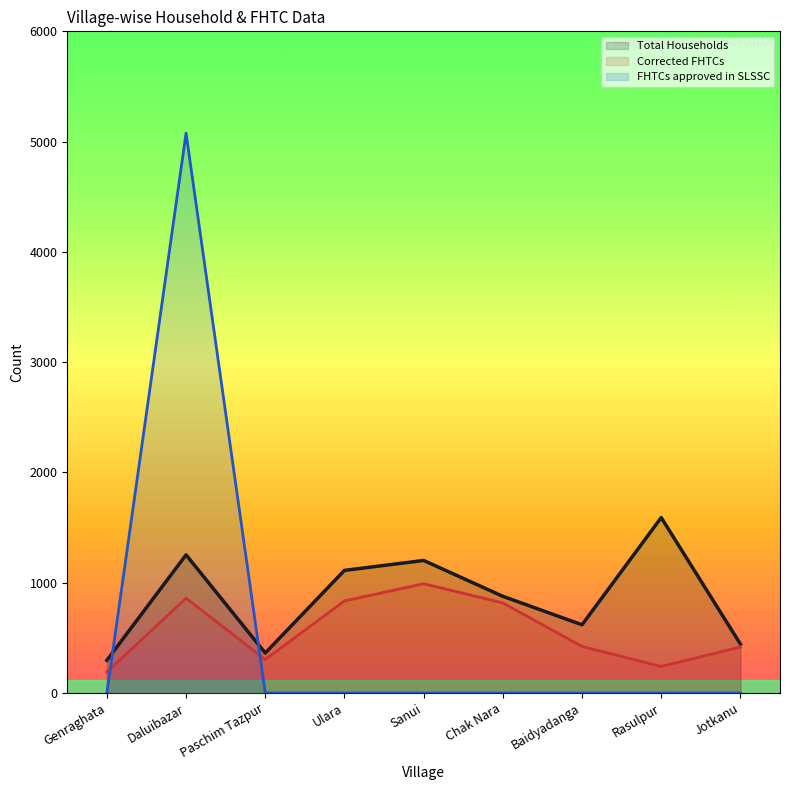

What is the label of the 7th point from the left?

Baidyadanga